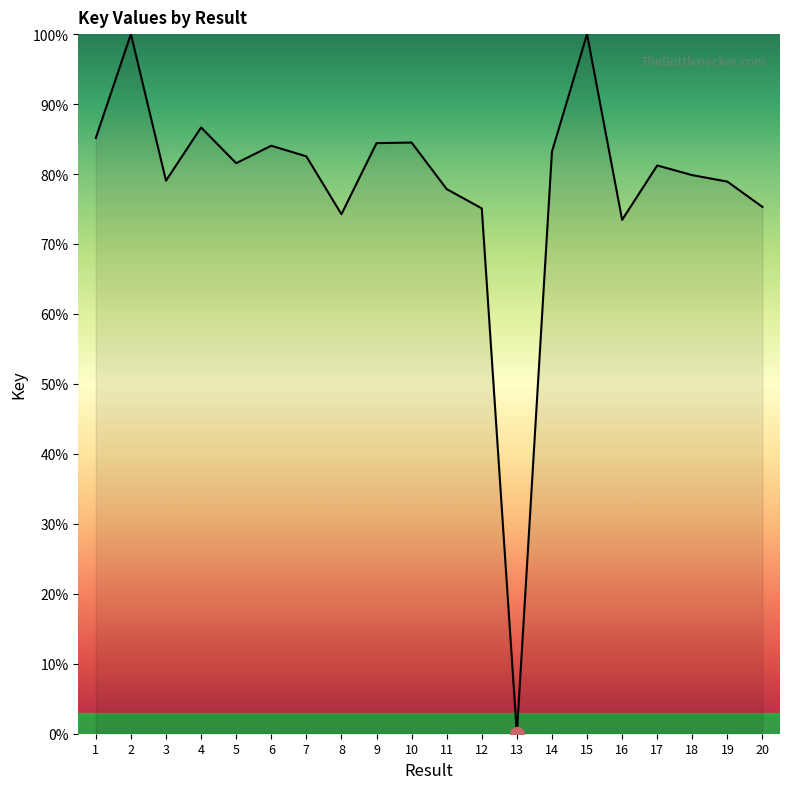

What is the approximate value at 11?

77.8